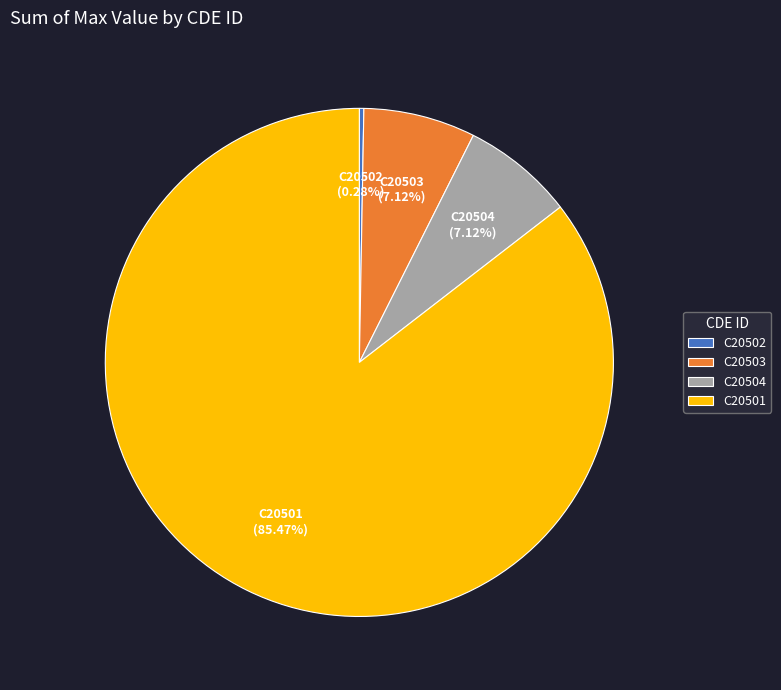

To the nearest percent, what portion does C20503 represent?

7%